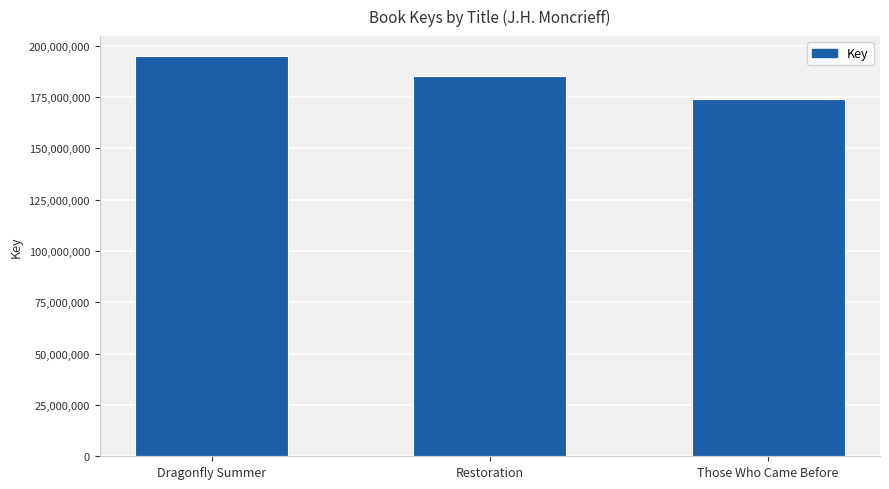

Does the chart contain any negative values?

No